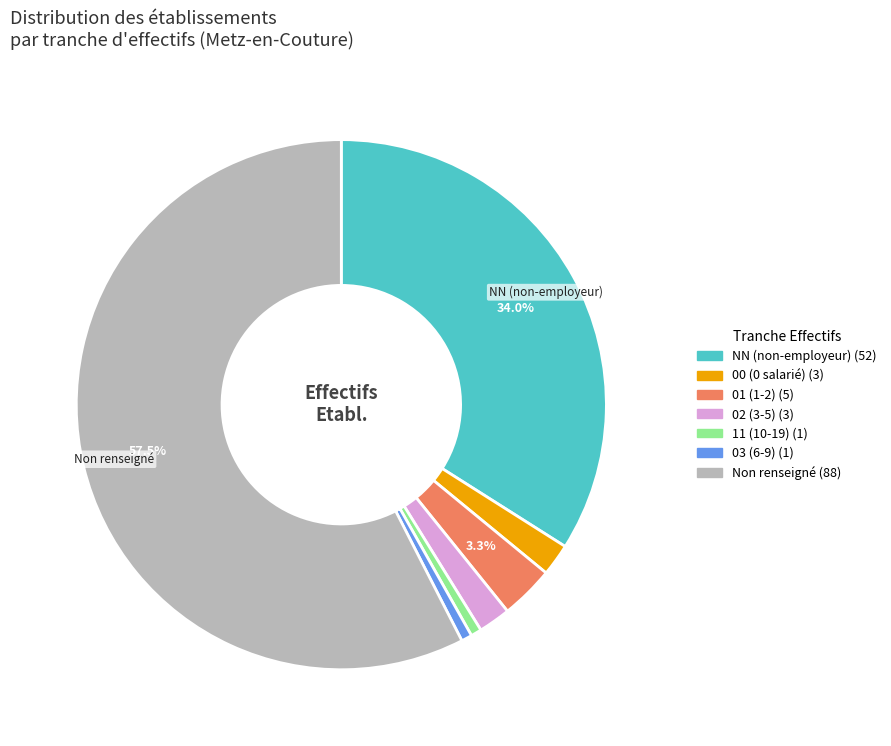

Is there any slice that represents more than half of the pie?

Yes